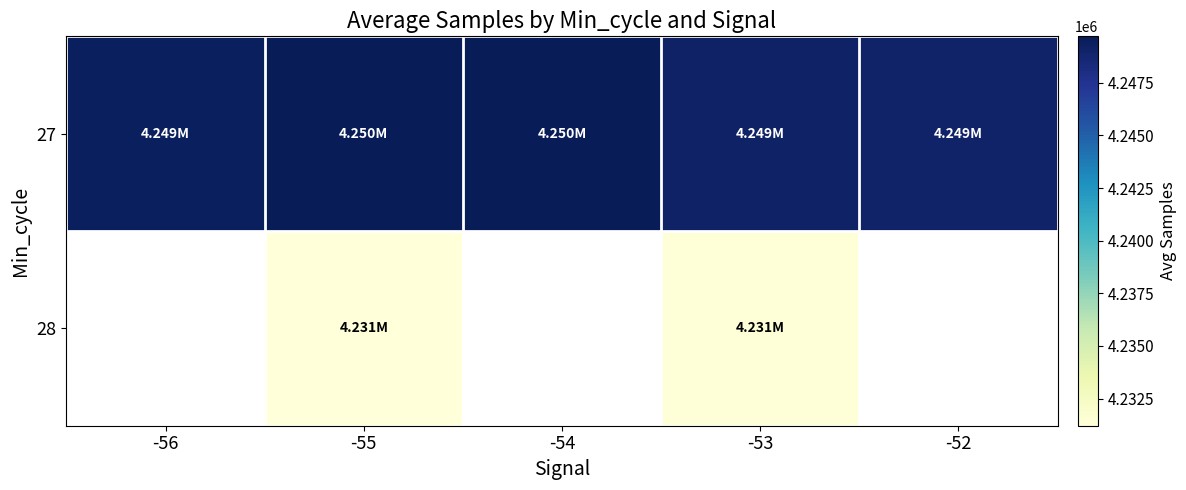

Between -55 and -54, which is larger?

-54